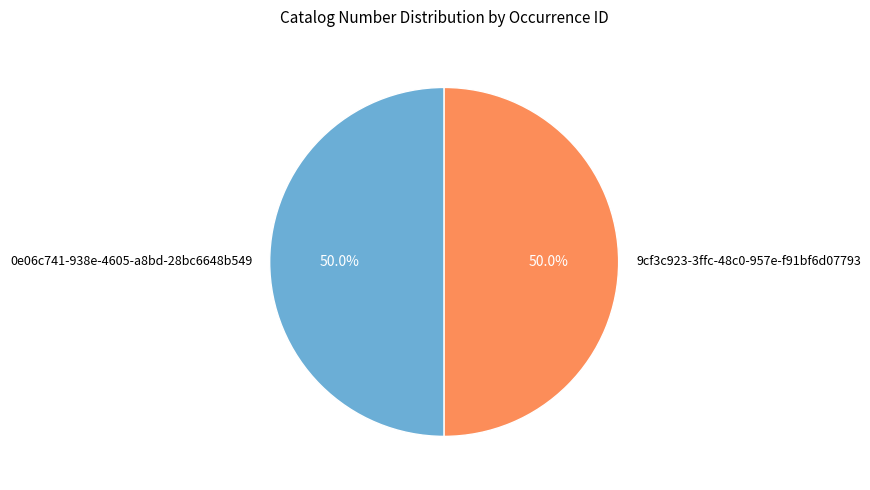

Approximately how many times larger is the value at 9cf3c923-3ffc-48c0-957e-f91bf6d07793 compared to 0e06c741-938e-4605-a8bd-28bc6648b549?

1.0